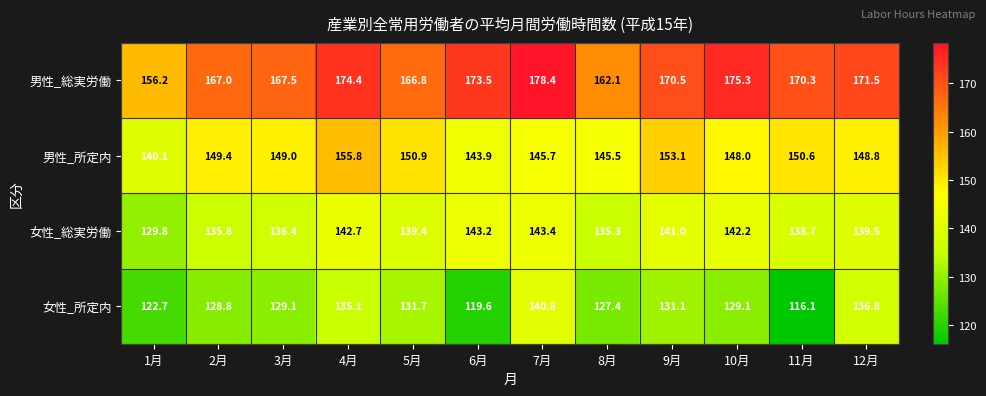

Which category has the highest value in the 男性_総実労働 series?

7月